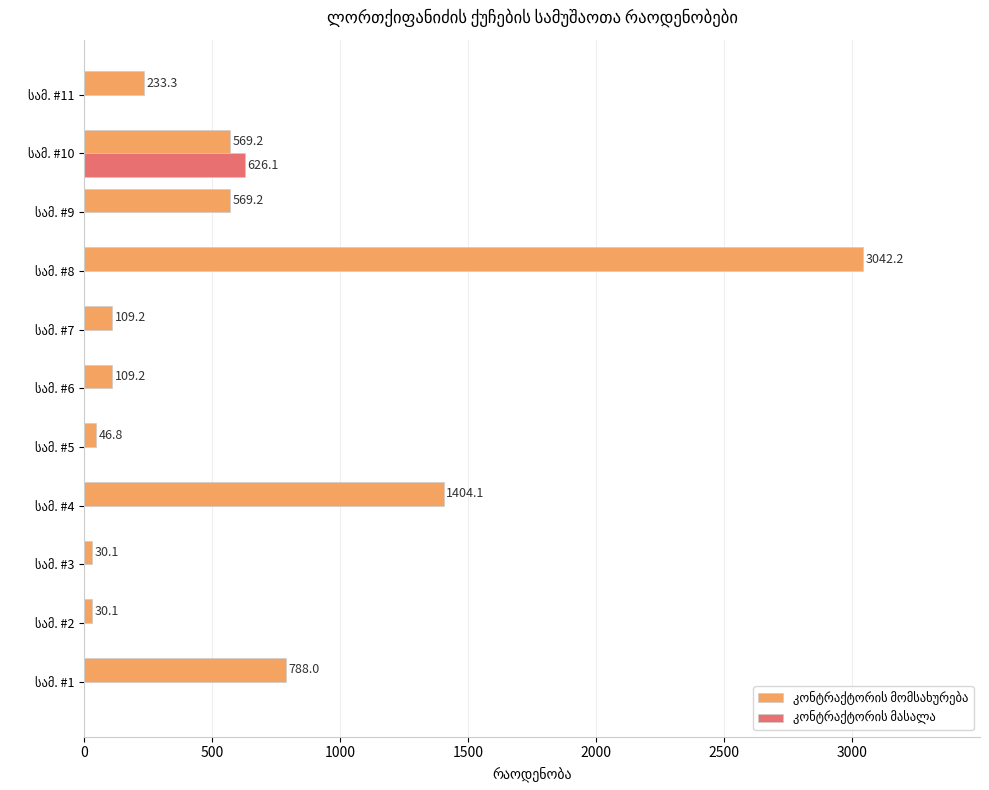

Count the number of categories in the chart.

11